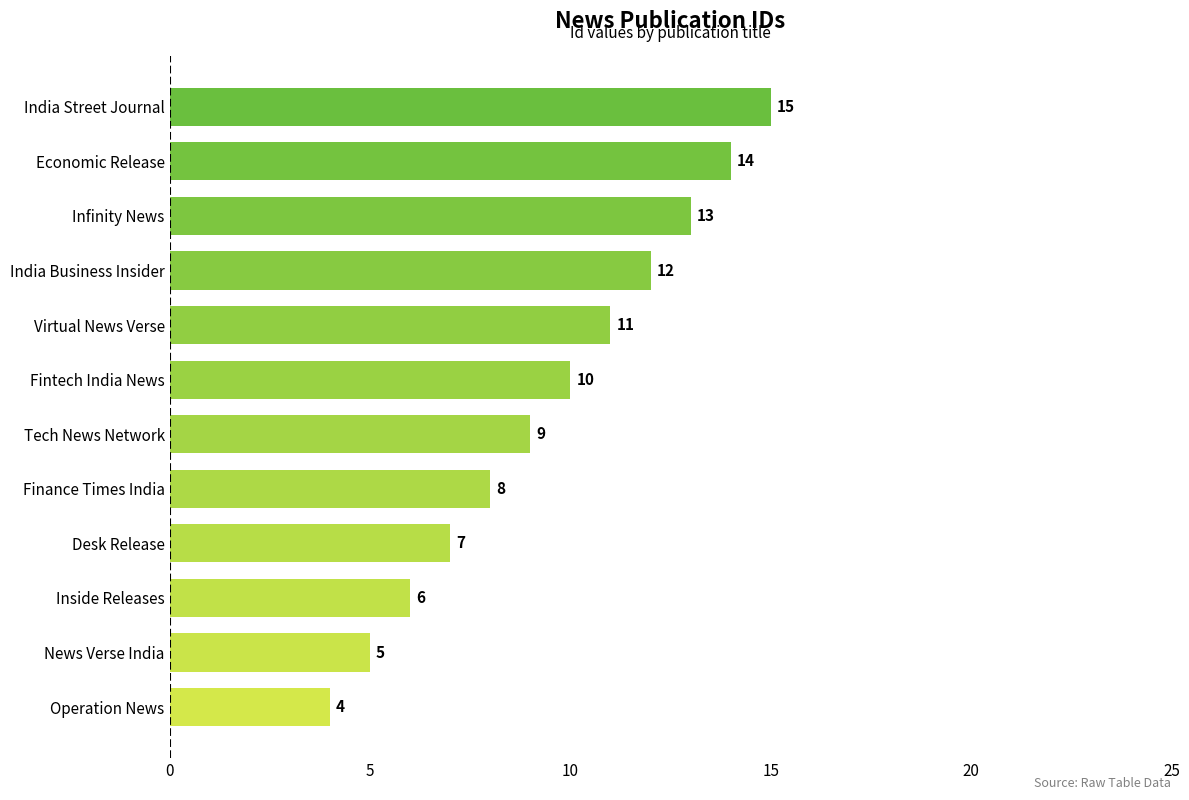

What is the difference between the second highest and second lowest values?

9